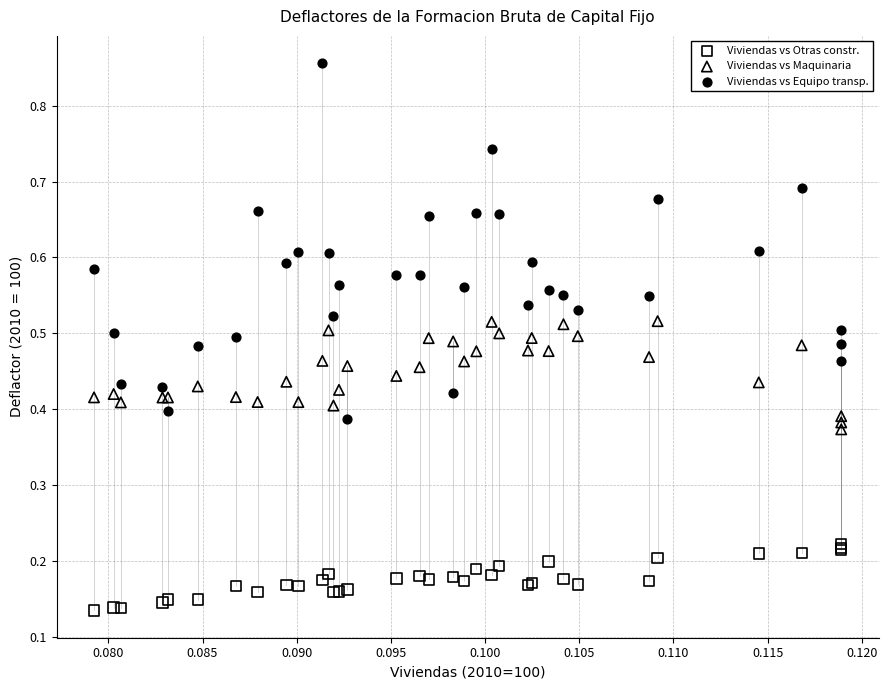

Which series reaches the minimum Y coordinate?

Viviendas vs Otras constr.